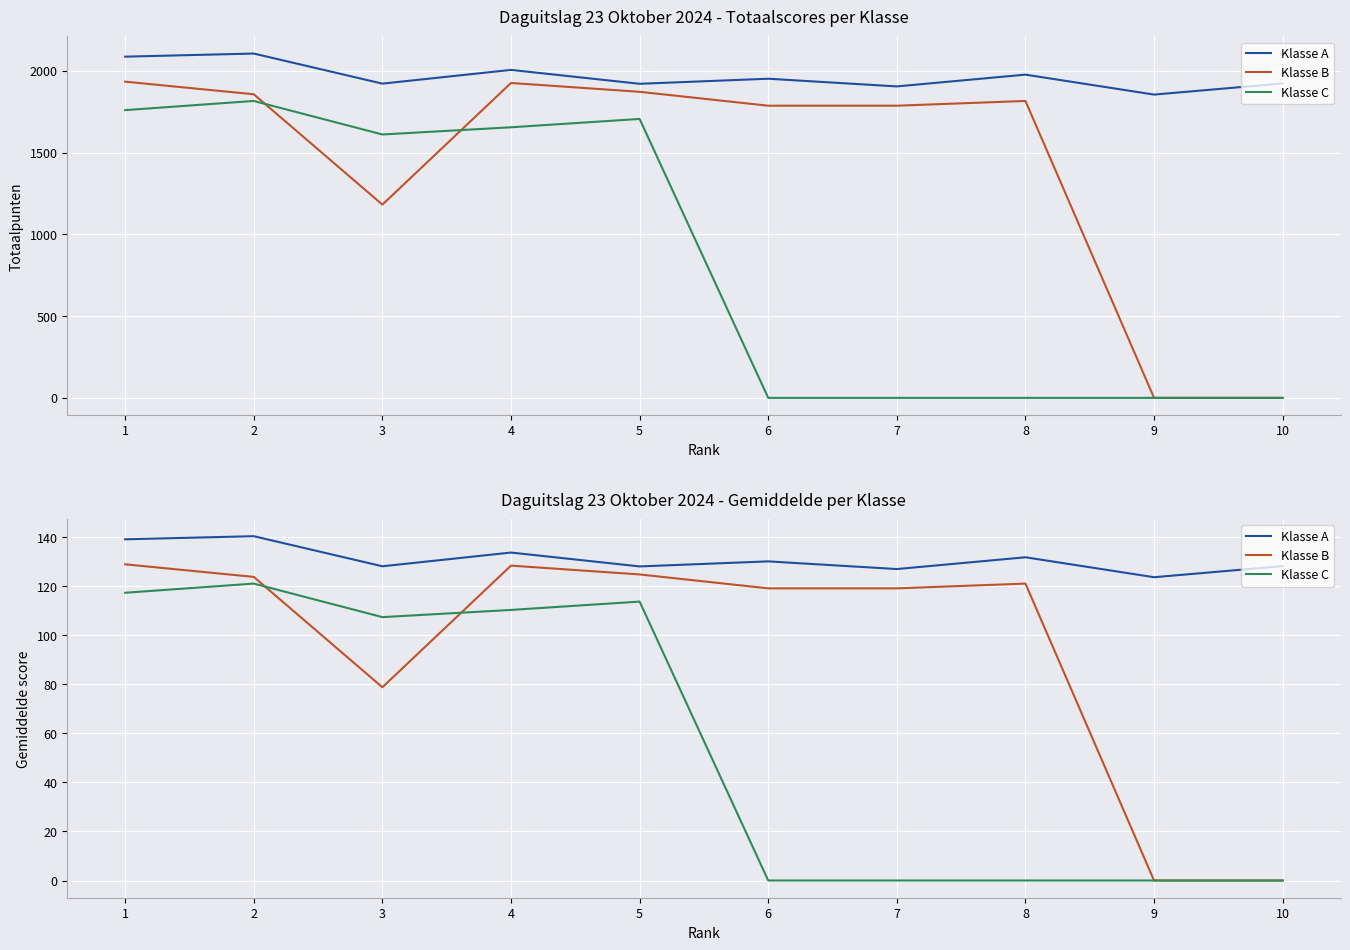

What value does the Klasse C series have at 2?

121.1